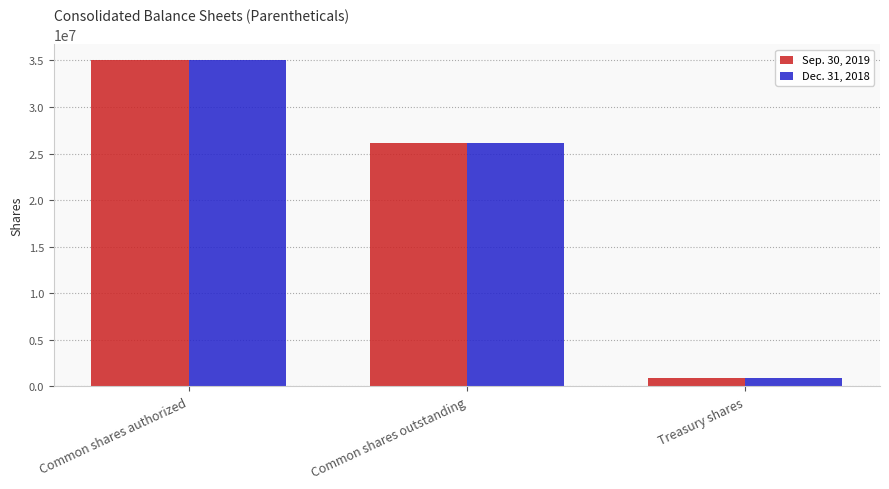

What are all the series names shown in the legend?

Sep. 30, 2019, Dec. 31, 2018